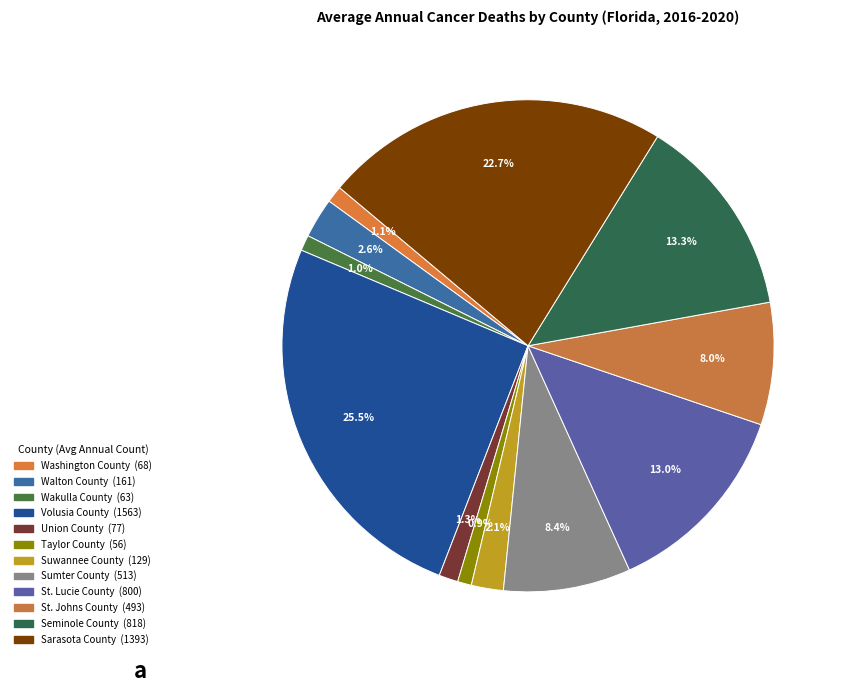

Count the number of slices in the pie.

12